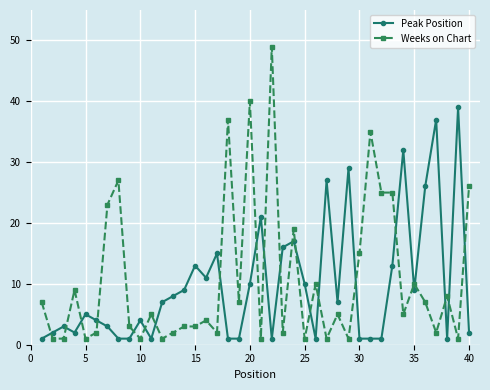

True or false: Weeks on Chart and Peak Position intersect in this chart.

True